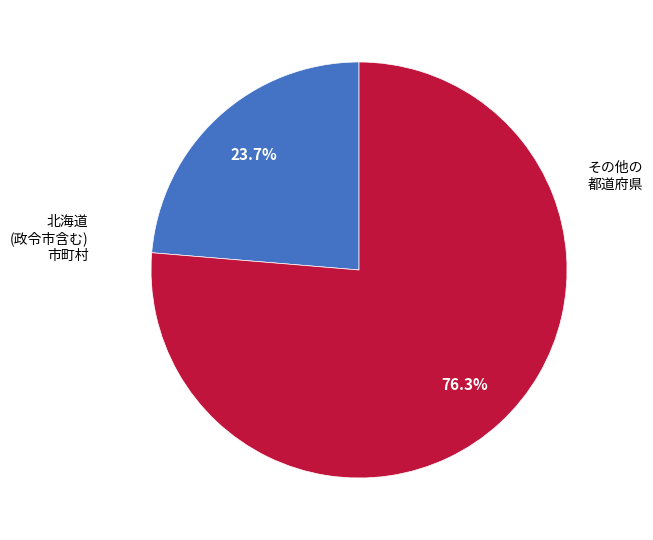

Is there any slice that represents more than half of the pie?

Yes